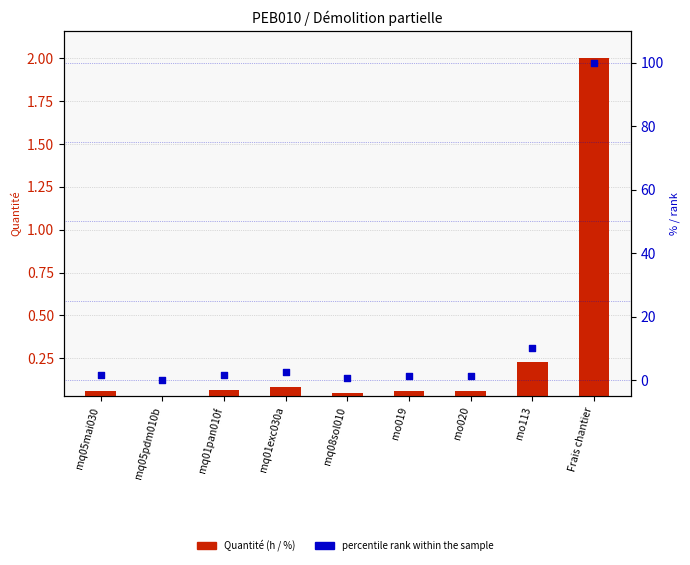

At which category is the sum across all series the highest?

Frais chantier